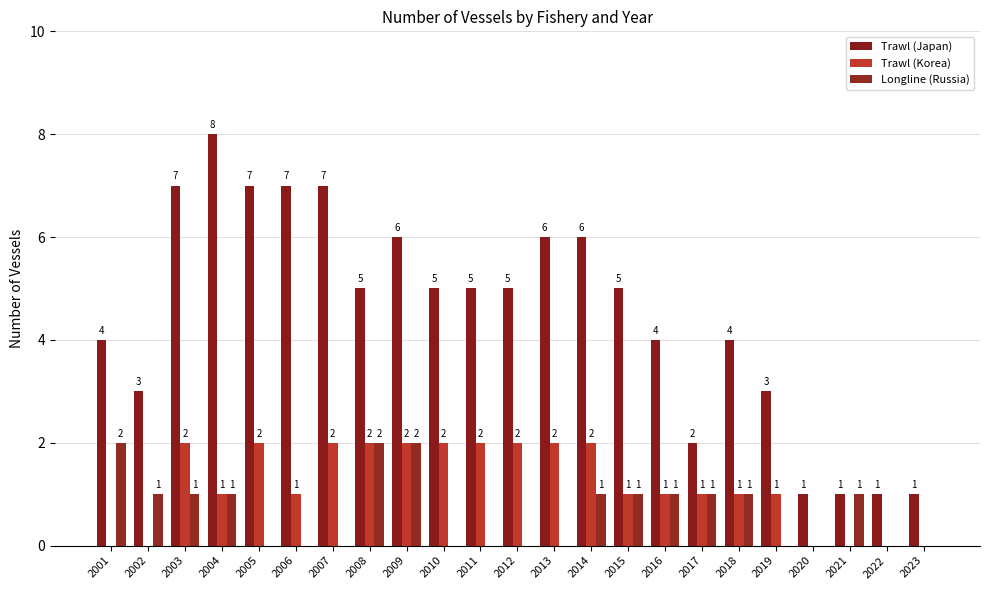

What is the value of the Trawl (Korea) bar at the 8th from the left?

2